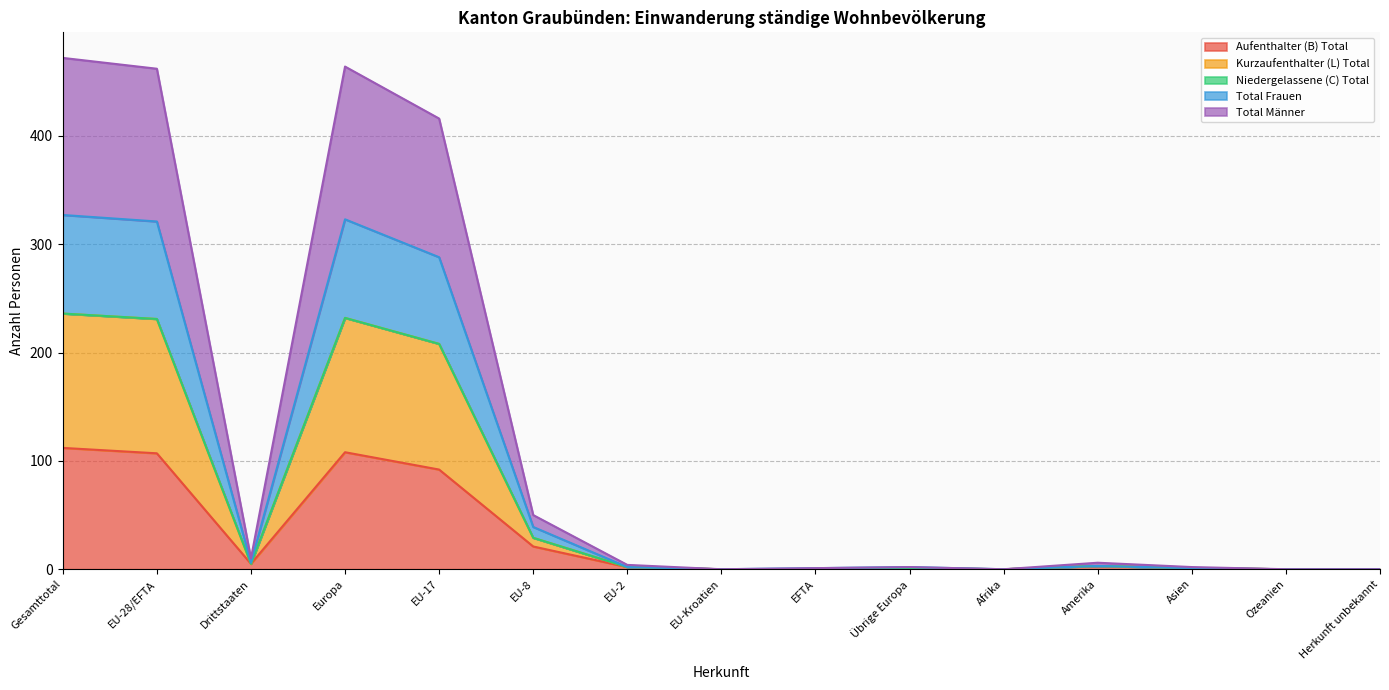

At which category does the chart reach its peak across all series?

Gesamttotal